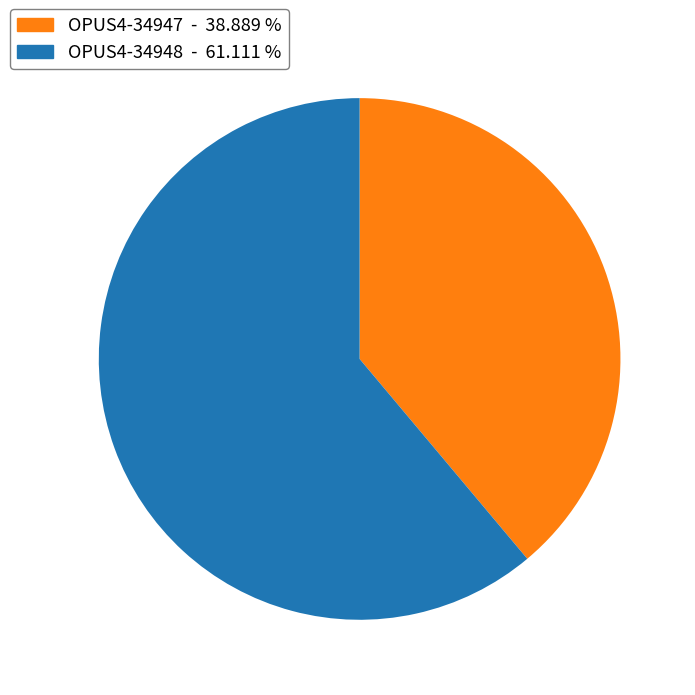

Do OPUS4-34947 - 38.889 % and OPUS4-34948 - 61.111 % together represent more than half of the pie?

Yes